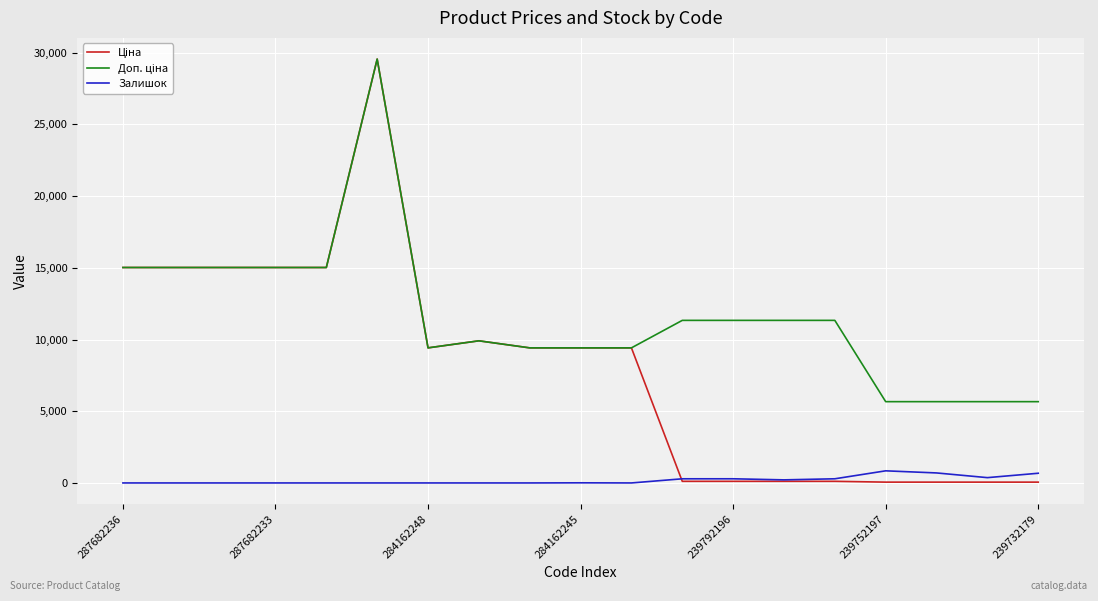

What is the greatest value displayed?

29548.9